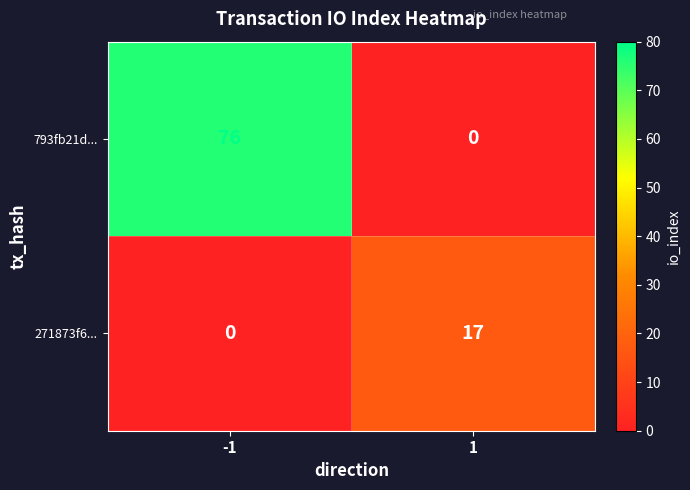

What is the difference between the maximum and minimum values in the 271873f6... series?

17